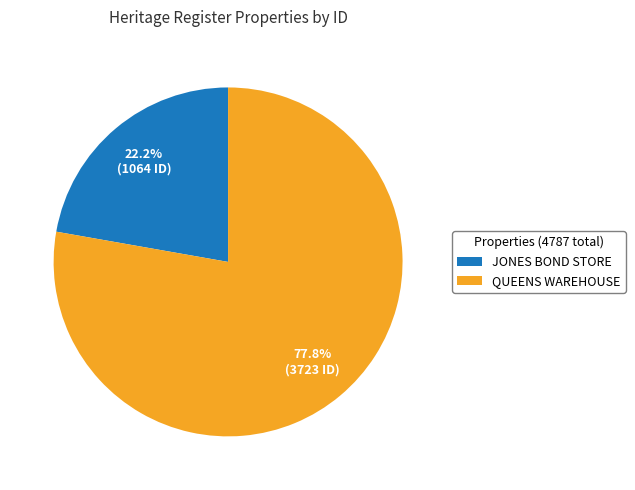

Does JONES BOND STORE account for over 50% of the chart?

No